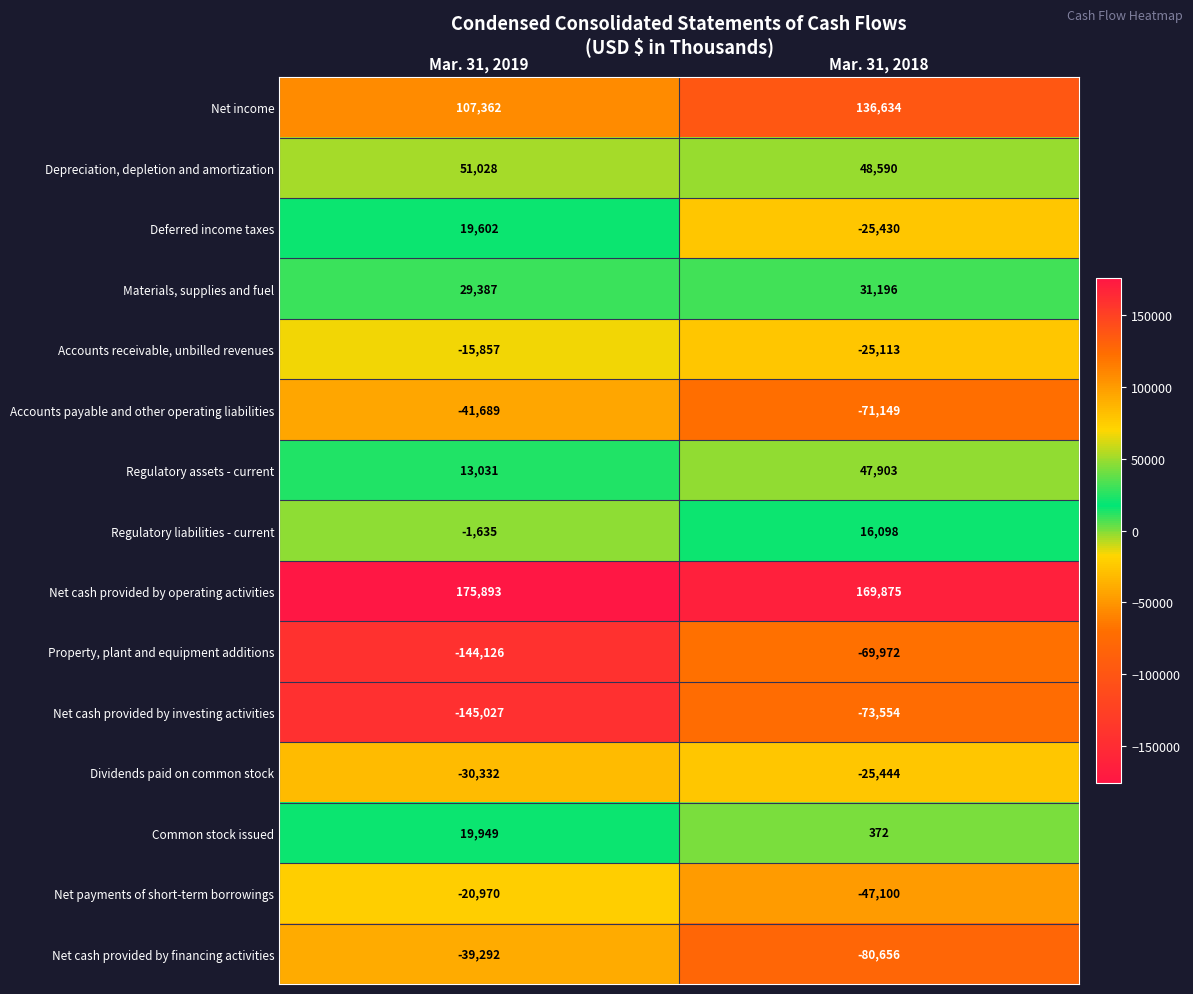

Which series changed the most between Mar. 31, 2019 and Mar. 31, 2018?

Property, plant and equipment additions